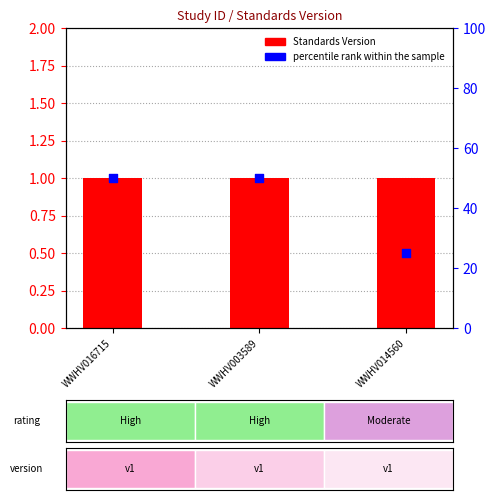

Is the value of percentile rank within the sample at WWHV014560 greater than the value of Standards Version at WWHV014560?

Yes